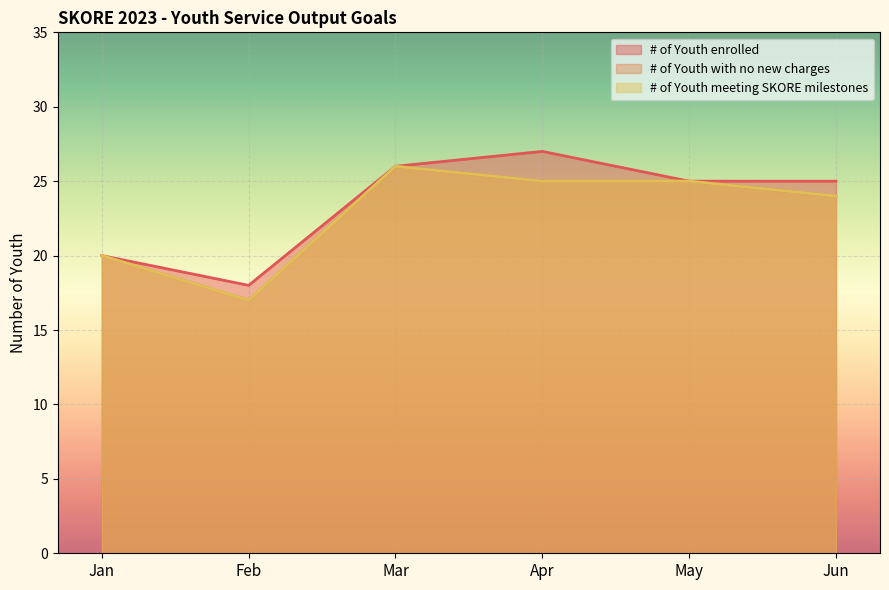

Reading left to right, what are all the values shown in this chart?

# of Youth enrolled: Jan=20	Feb=18	Mar=26	Apr=27	May=25	Jun=25
# of Youth with no new charges: Jan=20	Feb=17	Mar=26	Apr=25	May=25	Jun=24
# of Youth meeting SKORE milestones: Jan=20	Feb=17	Mar=26	Apr=25	May=25	Jun=24